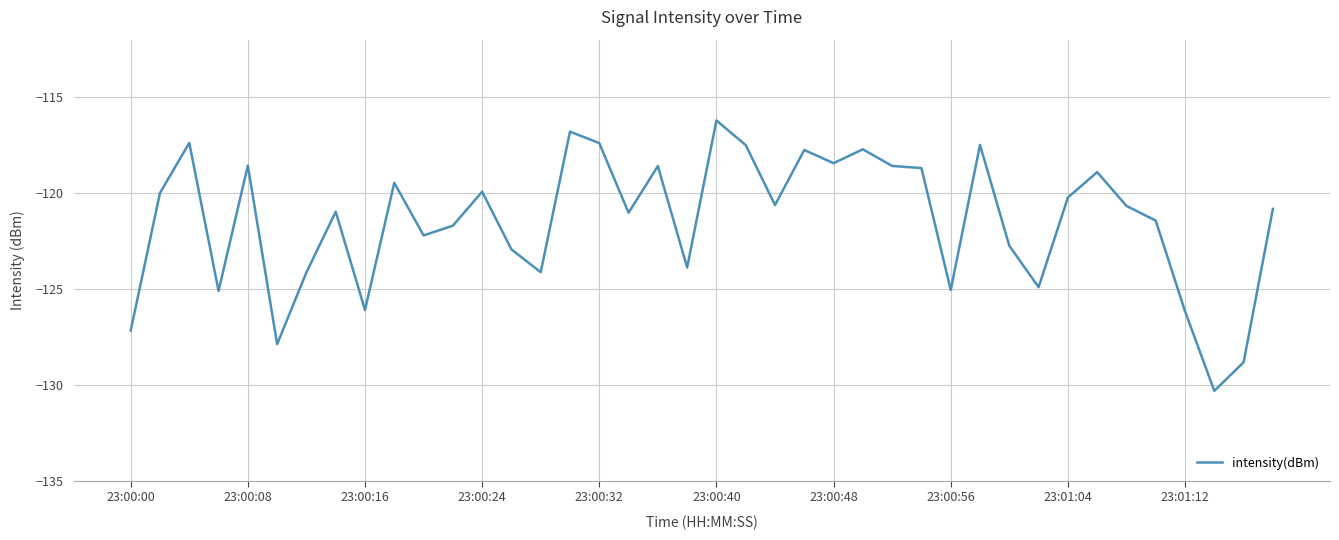

What is the difference between the maximum and minimum values?

14.1